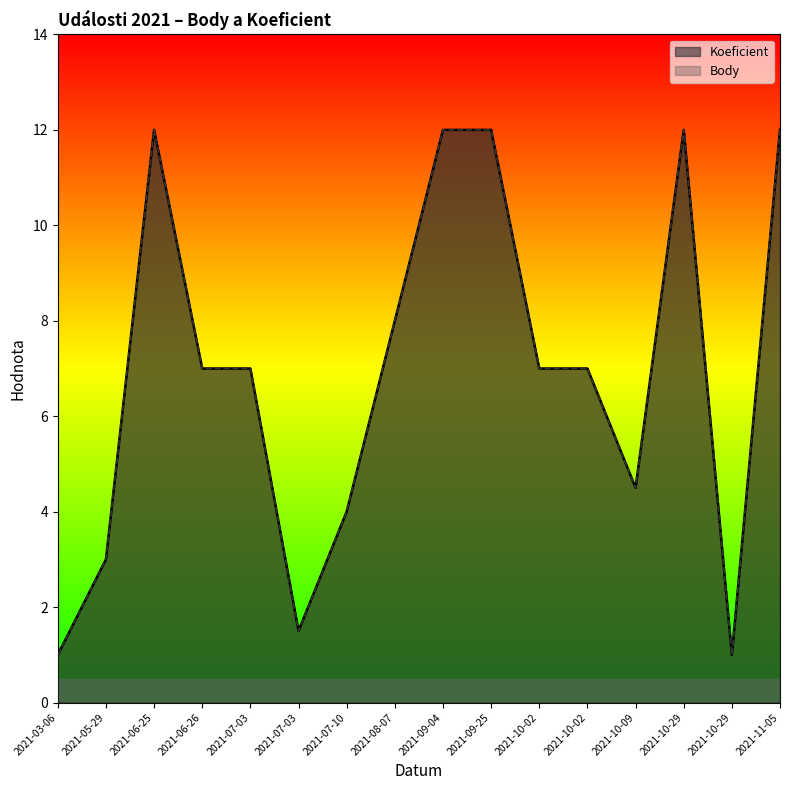

True or false: Koeficient and Body cross at least once.

False